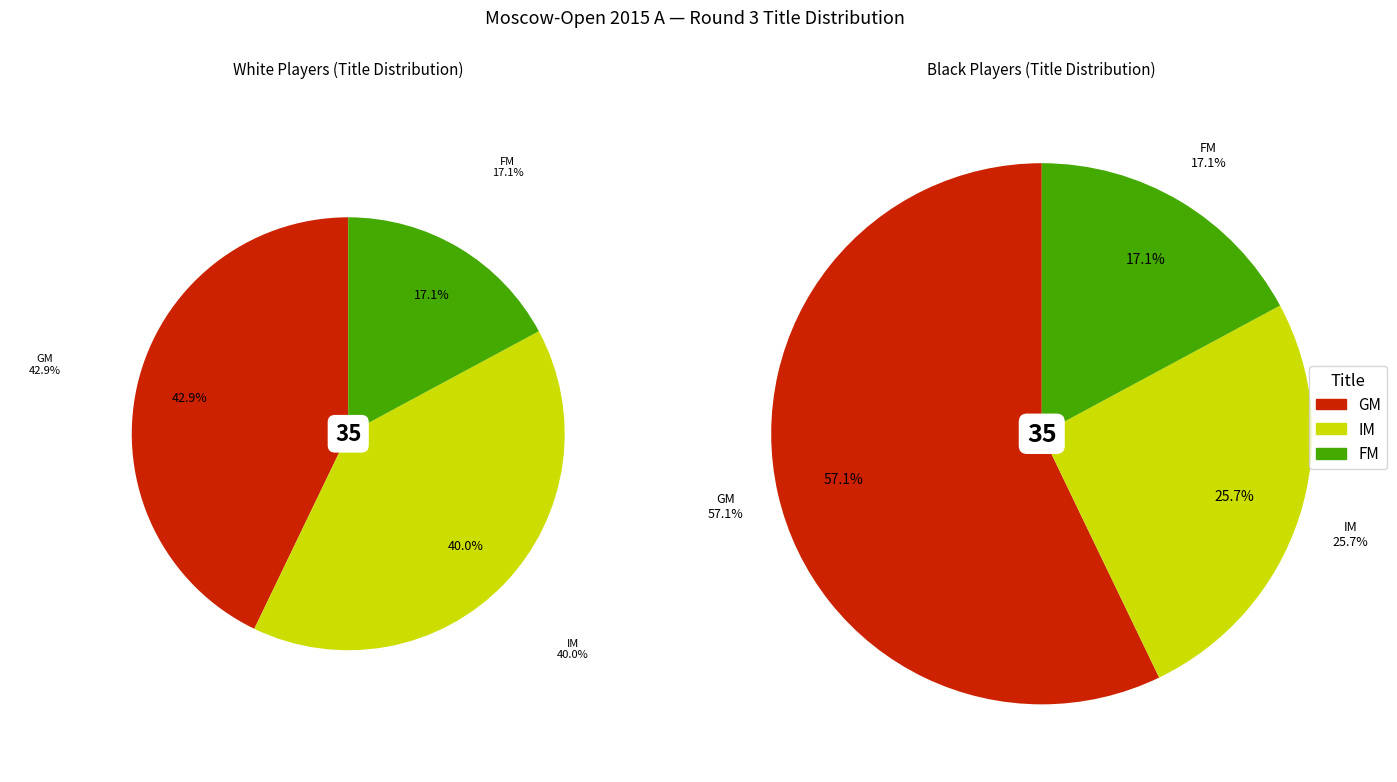

Which slice is the largest?

GM